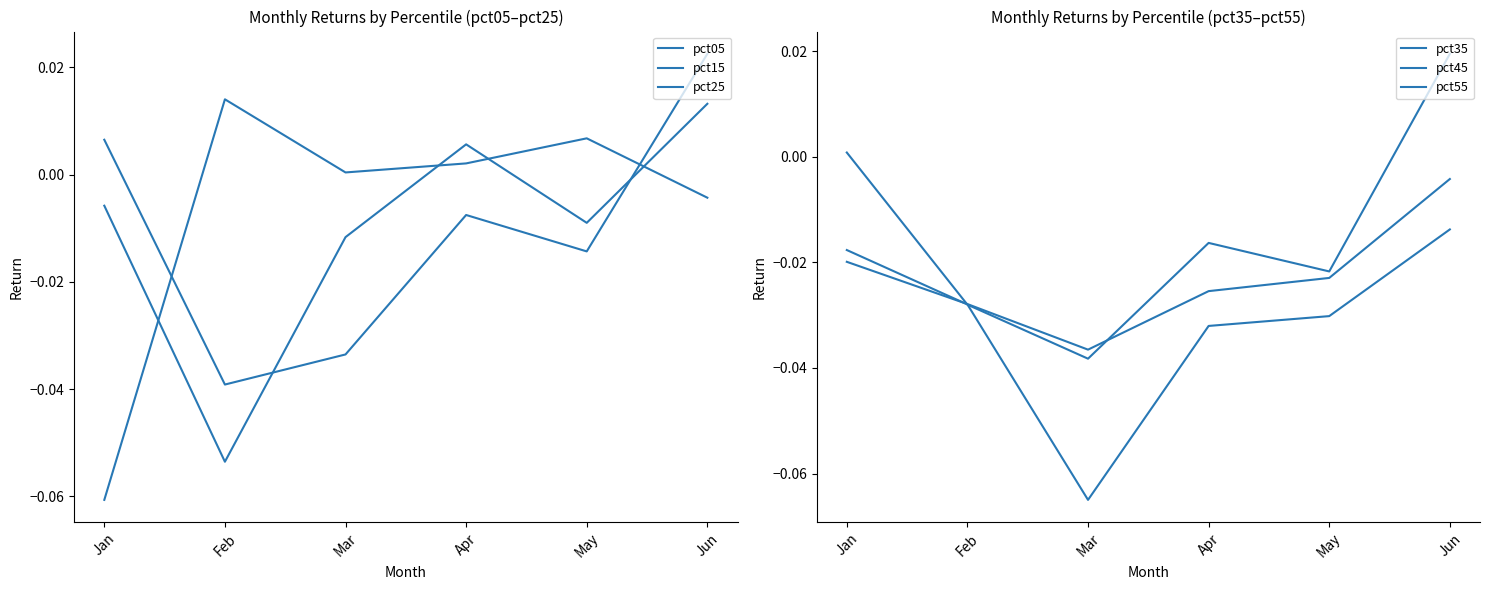

Between which two adjacent categories do pct15 and pct45 first intersect?

Jan and Feb